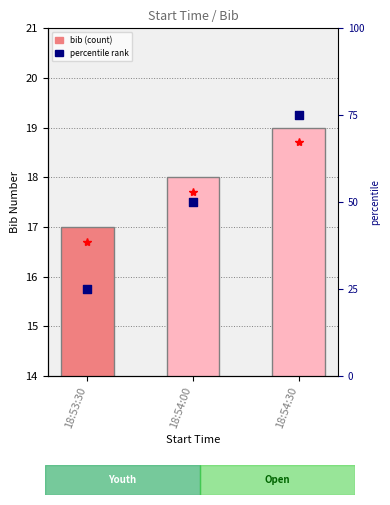

What is the total value across all series at 18:54:00?

68